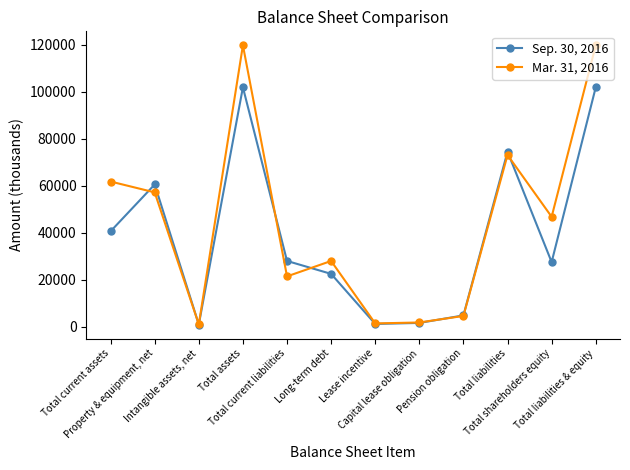

What is the average value of the Mar. 31, 2016 series?

44650